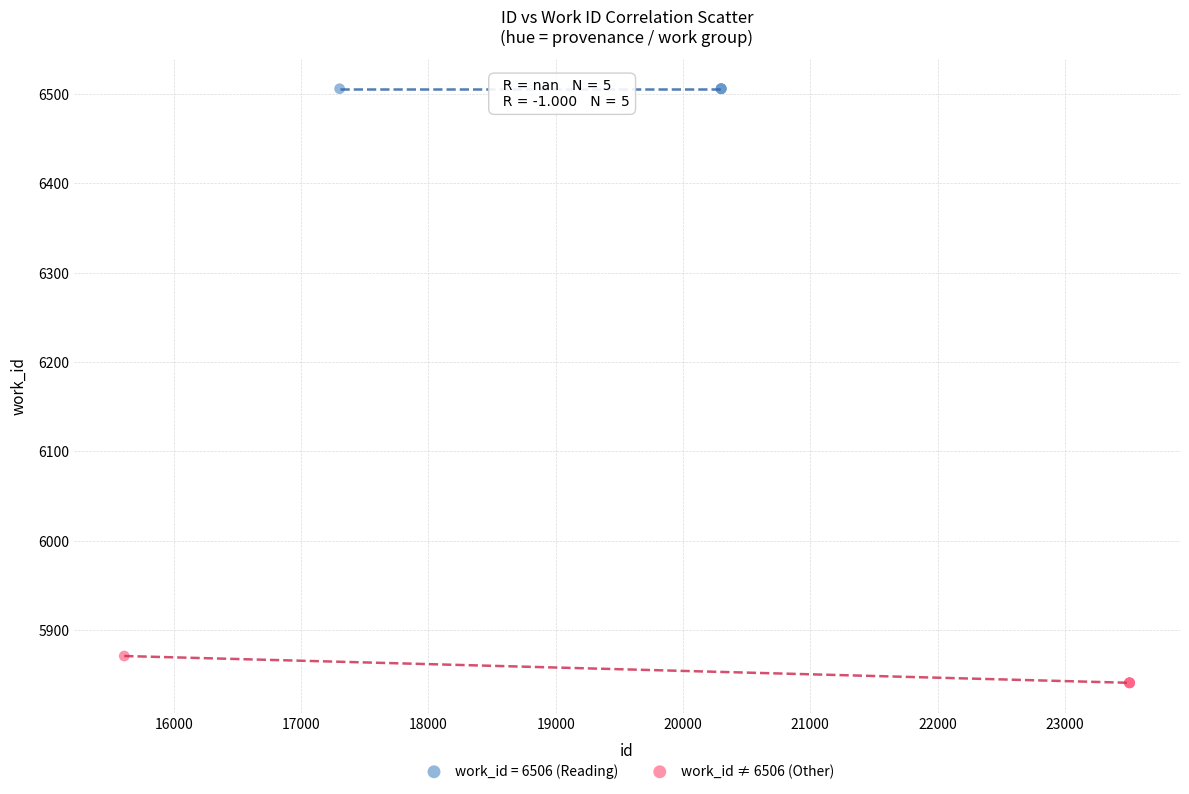

Which series reaches the minimum Y coordinate?

work_id ≠ 6506 (Other)